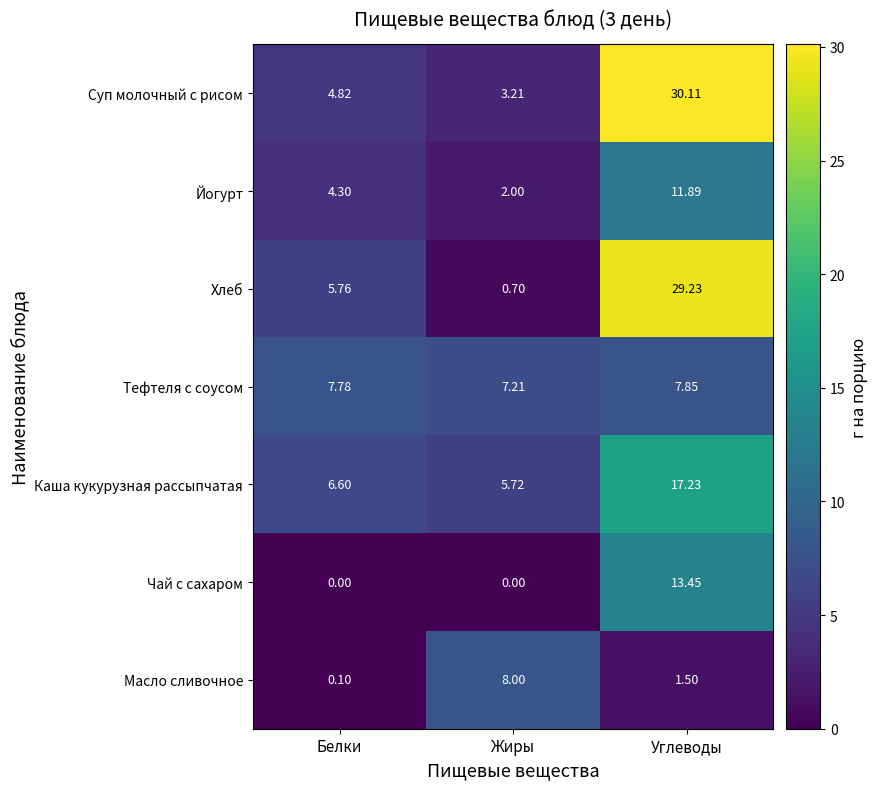

Count the number of data series in this chart.

7